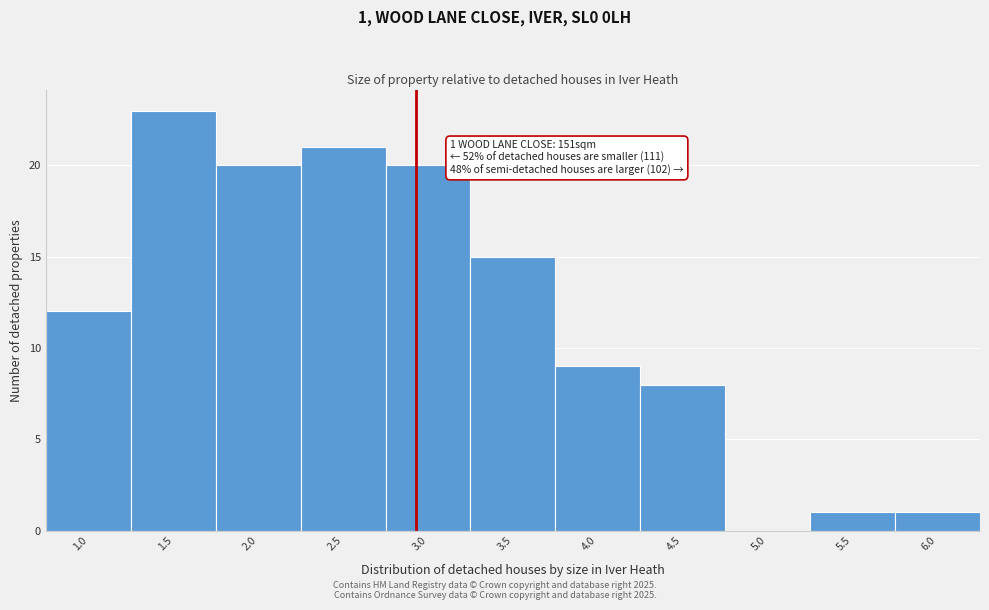

Reading right to left, what are all the values shown in this chart?

6.0=1	5.5=1	5.0=0	4.5=8	4.0=9	3.5=15	3.0=20	2.5=21	2.0=20	1.5=23	1.0=12